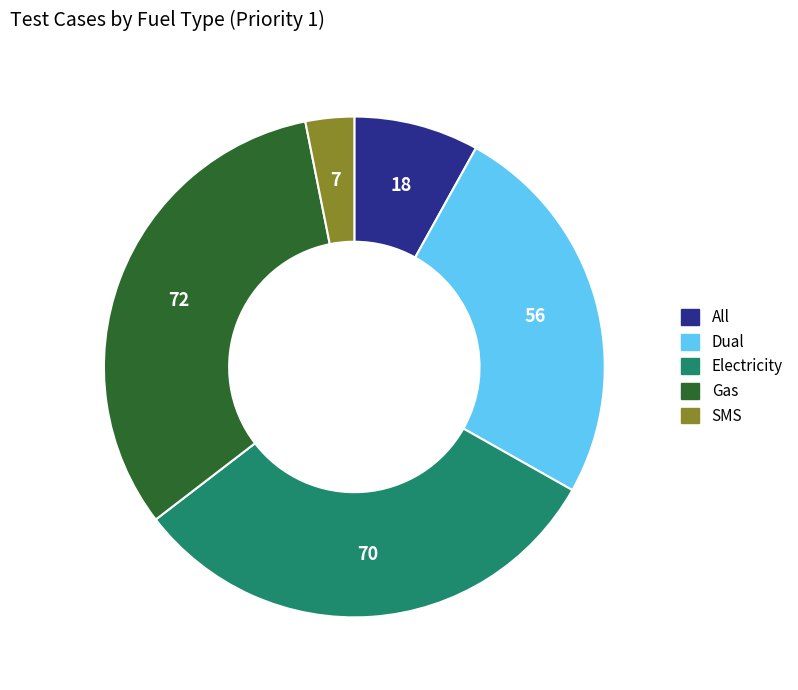

How many slices are in this pie chart?

5